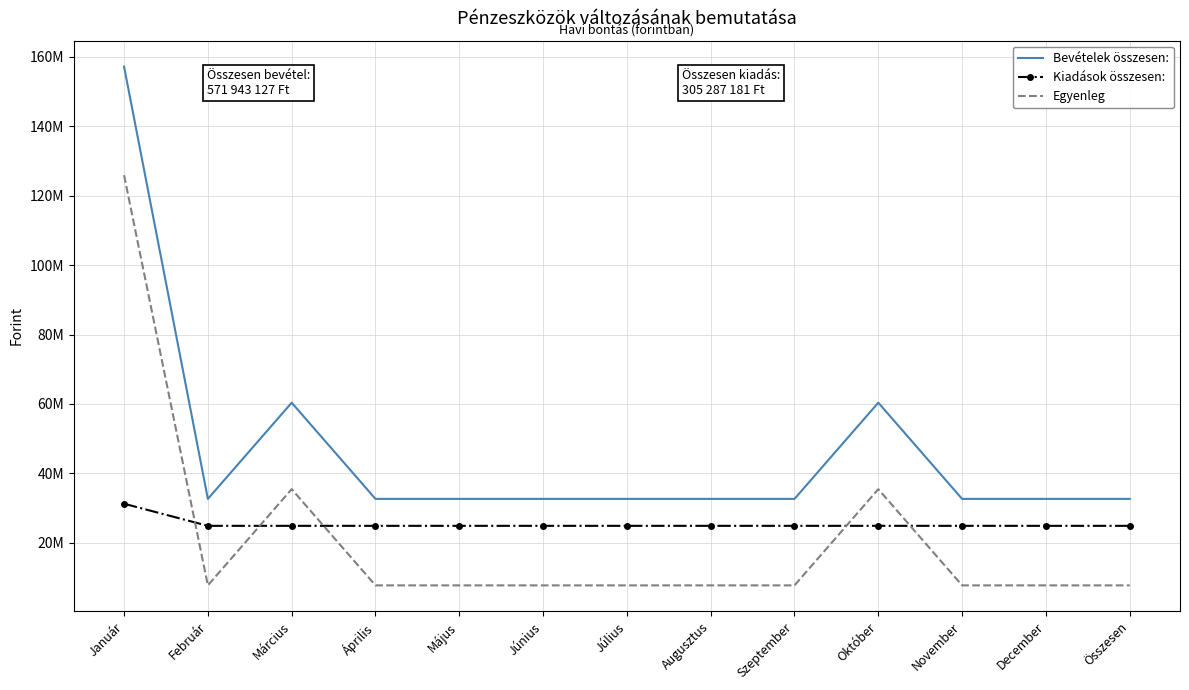

What are all the series names shown in the legend?

Bevételek összesen:, Kiadások összesen:, Egyenleg